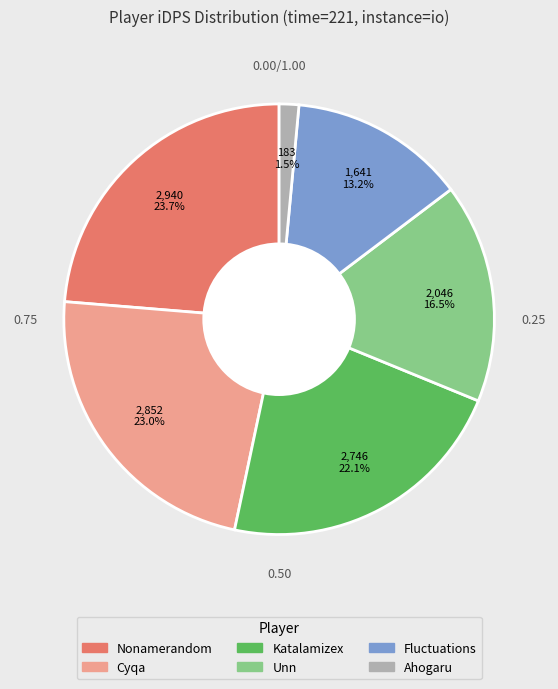

Rank the categories by value from highest to lowest.

Nonamerandom, Cyqa, Katalamizex, Unn, Fluctuations, Ahogaru